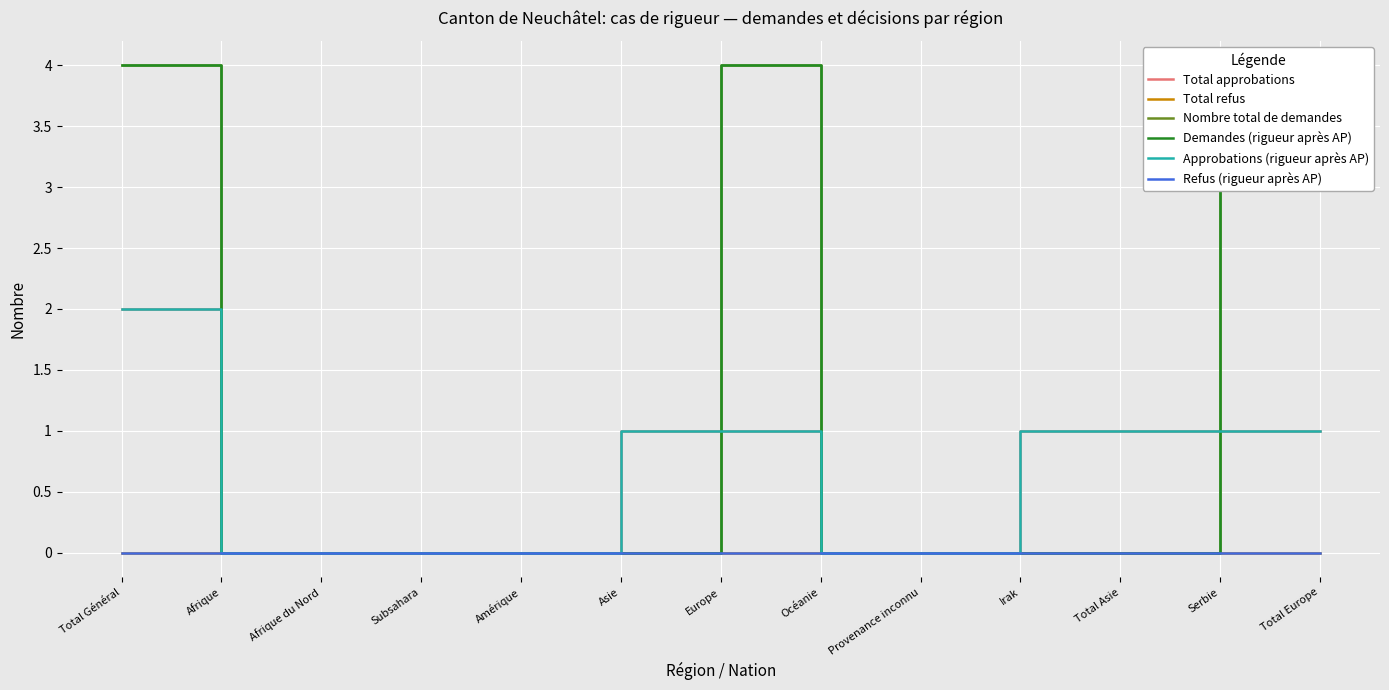

Reading left to right, transcribe all the data shown in this chart.

Total approbations: Total Général=2	Afrique=0	Afrique du Nord=0	Subsahara=0	Amérique=0	Asie=1	Europe=1	Océanie=0	Provenance inconnu=0	Irak=1	Total Asie=1	Serbie=1	Total Europe=1
Total refus: Total Général=0	Afrique=0	Afrique du Nord=0	Subsahara=0	Amérique=0	Asie=0	Europe=0	Océanie=0	Provenance inconnu=0	Irak=0	Total Asie=0	Serbie=0	Total Europe=0
Nombre total de demandes: Total Général=4	Afrique=0	Afrique du Nord=0	Subsahara=0	Amérique=0	Asie=0	Europe=4	Océanie=0	Provenance inconnu=0	Irak=0	Total Asie=0	Serbie=4	Total Europe=4
Demandes (rigueur après AP): Total Général=4	Afrique=0	Afrique du Nord=0	Subsahara=0	Amérique=0	Asie=0	Europe=4	Océanie=0	Provenance inconnu=0	Irak=0	Total Asie=0	Serbie=4	Total Europe=4
Approbations (rigueur après AP): Total Général=2	Afrique=0	Afrique du Nord=0	Subsahara=0	Amérique=0	Asie=1	Europe=1	Océanie=0	Provenance inconnu=0	Irak=1	Total Asie=1	Serbie=1	Total Europe=1
Refus (rigueur après AP): Total Général=0	Afrique=0	Afrique du Nord=0	Subsahara=0	Amérique=0	Asie=0	Europe=0	Océanie=0	Provenance inconnu=0	Irak=0	Total Asie=0	Serbie=0	Total Europe=0